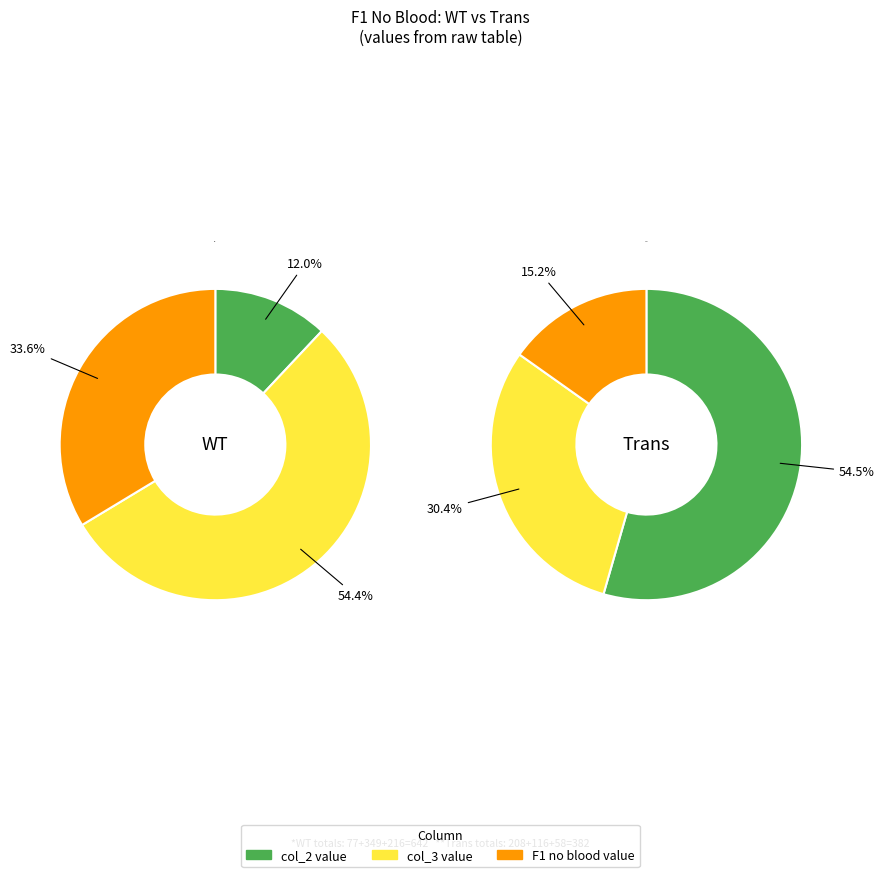

What percentage do F1 no blood col_2 and F1 no blood col_3 together represent?

66.4%